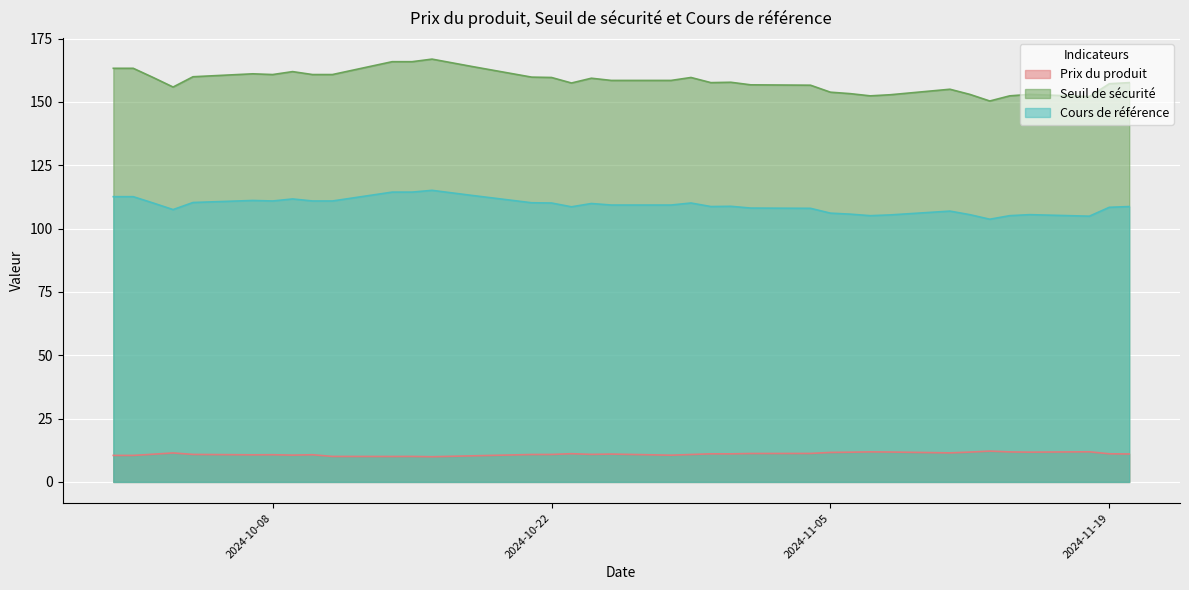

Where is the first local maximum for Prix du produit?

2024-10-03